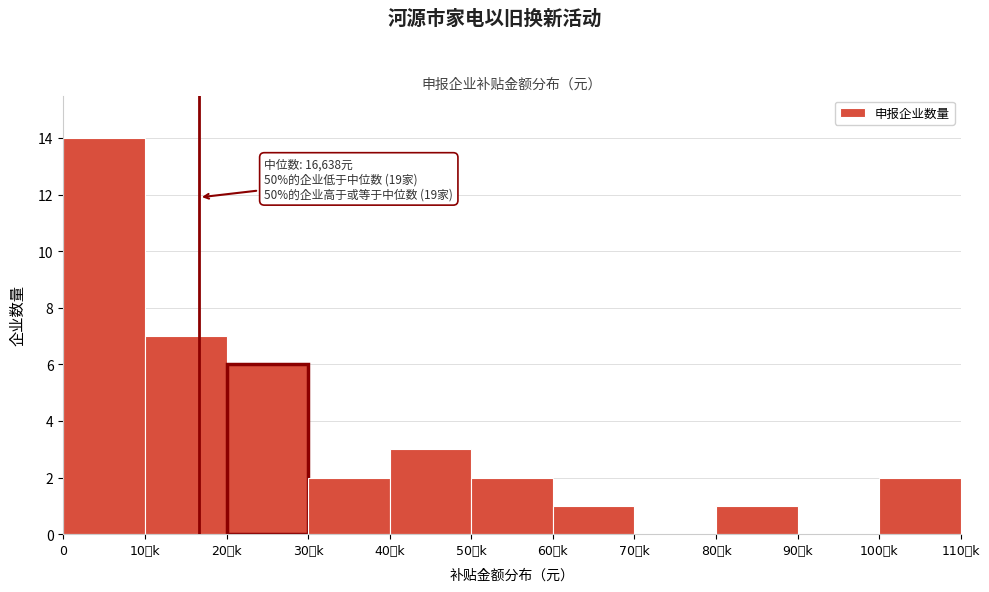

Reading right to left, transcribe all the data shown in this chart.

100元k=2	90元k=0	80元k=1	70元k=0	60元k=1	50元k=2	40元k=3	30元k=2	20元k=6	10元k=7	0=14